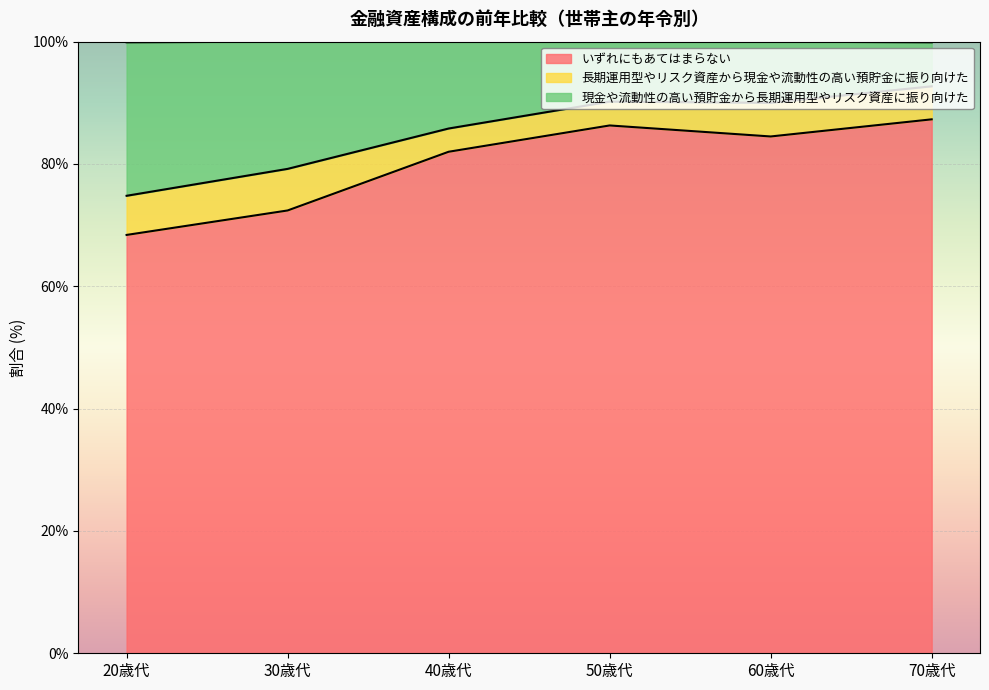

The value of いずれにもあてはまらない at 70歳代 is 87.3. True or false?

True